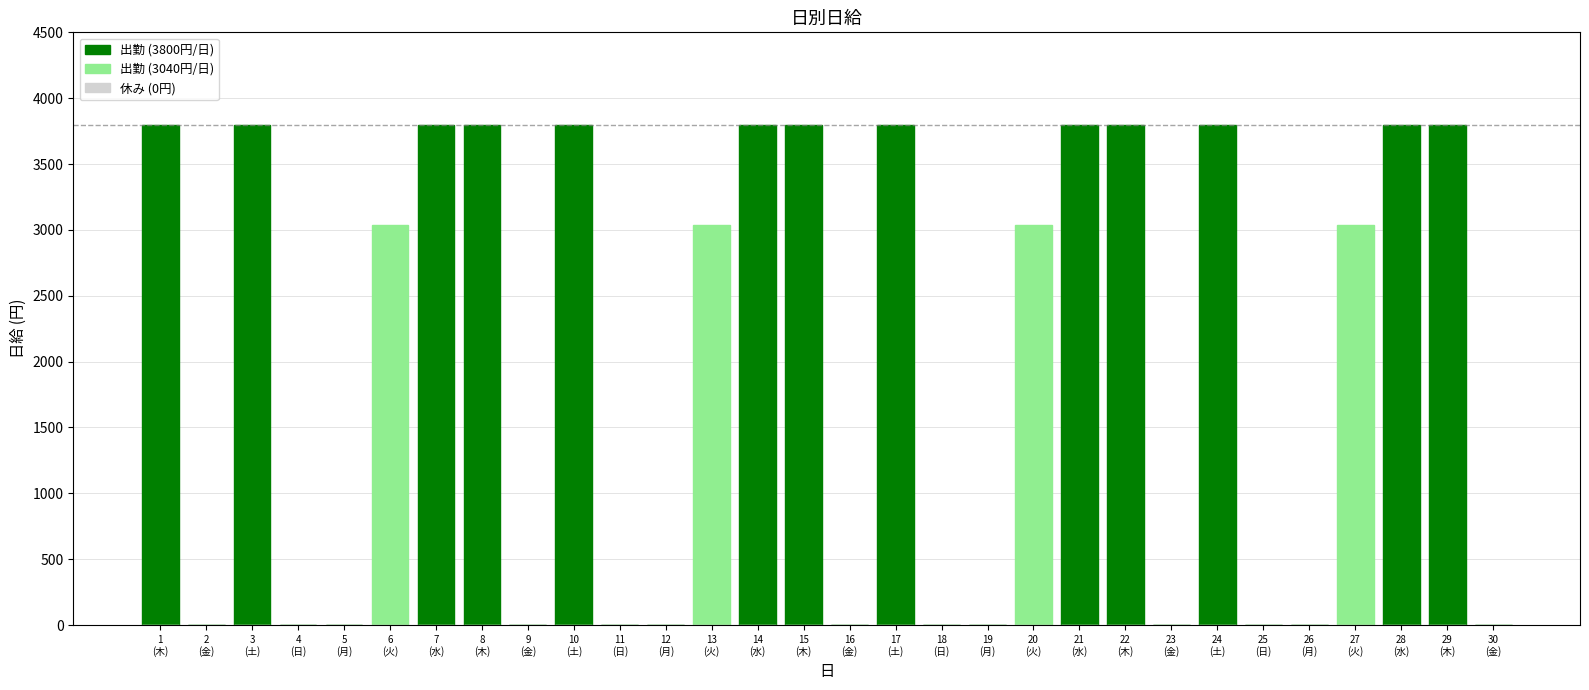

What are all the series names shown in the legend?

出勤 (3800円/日), 出勤 (3040円/日), 休み (0円)